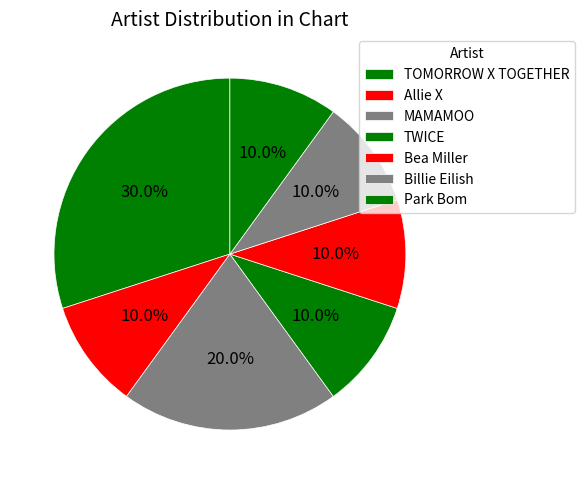

To the nearest percent, what is the difference between the largest and smallest slice percentages?

20%